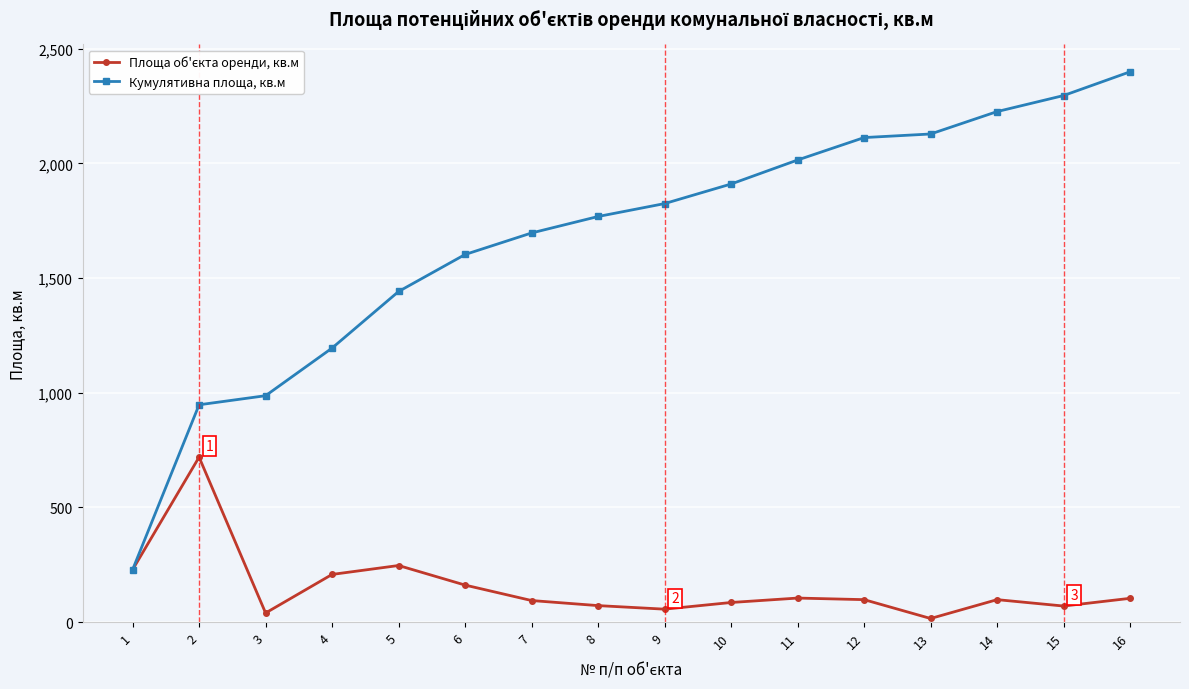

True or false: Кумулятивна площа, кв.м has a value of 1186.7 at 10.

False